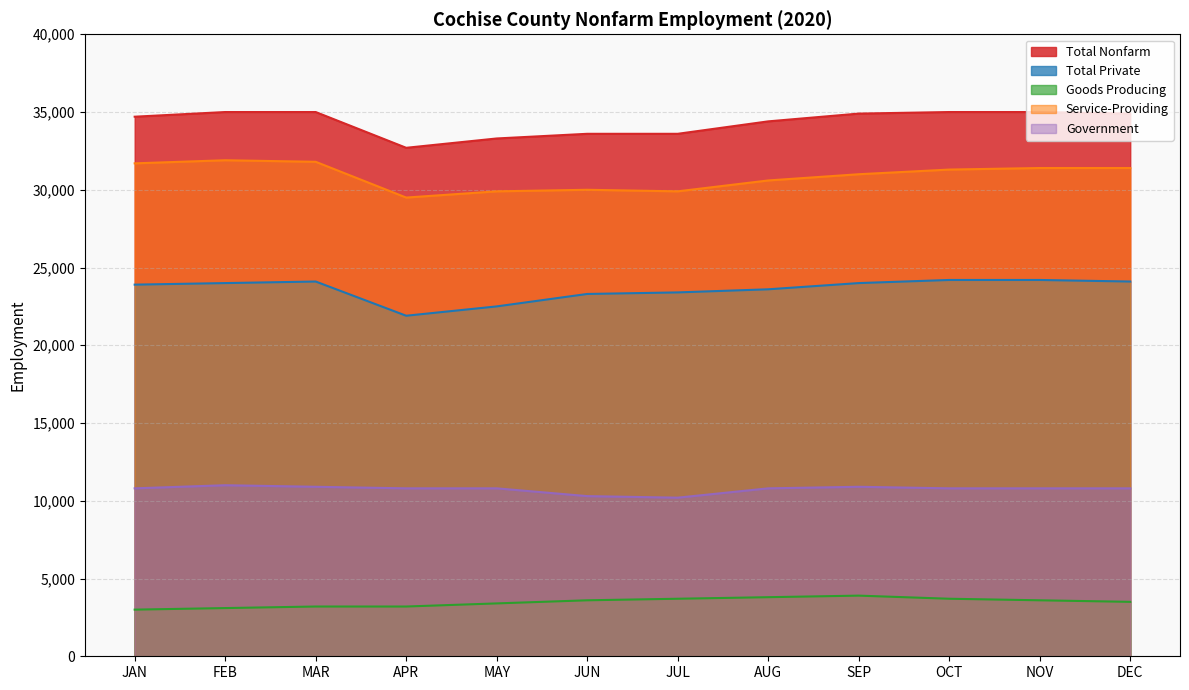

The value of Government at DEC is 14779. True or false?

False